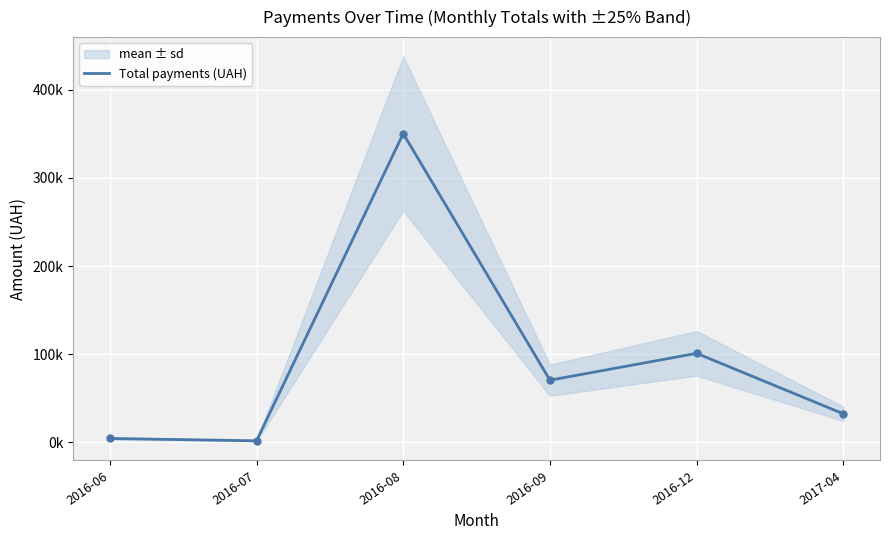

List the labels in order of value, smallest first.

2016-07, 2016-06, 2017-04, 2016-09, 2016-12, 2016-08